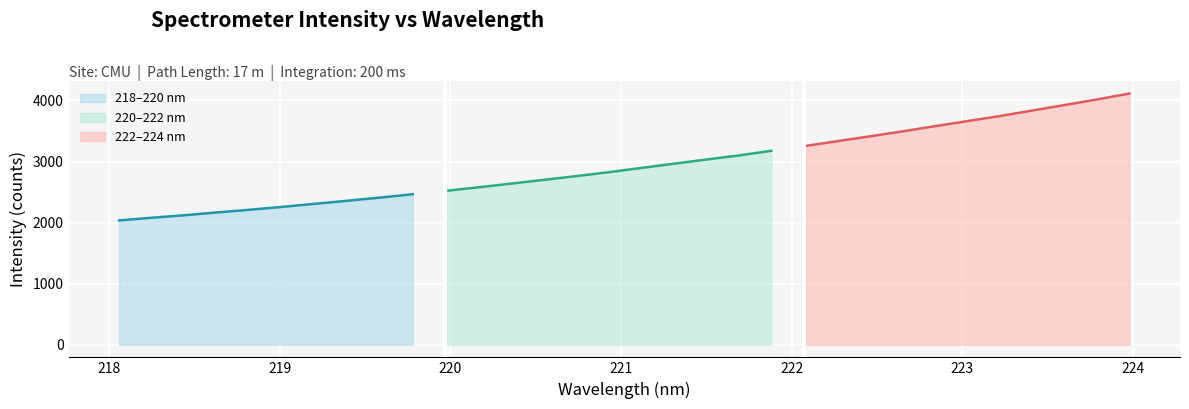

What is the difference between the maximum and second lowest values?

2032.6